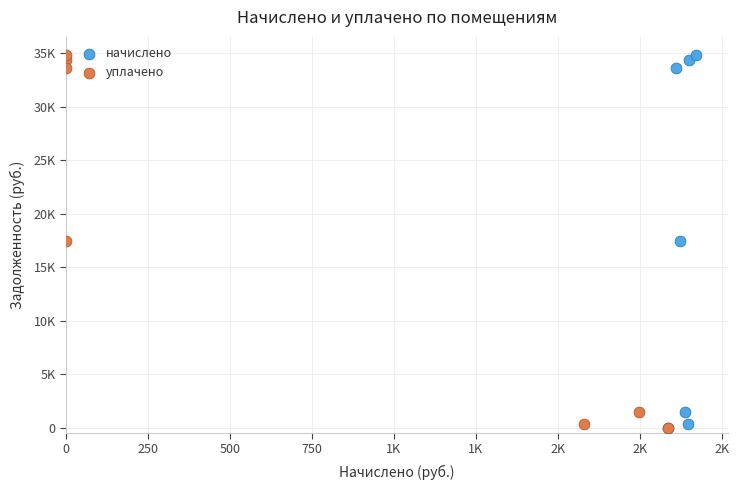

What are all the series names shown in the legend?

начислено, уплачено